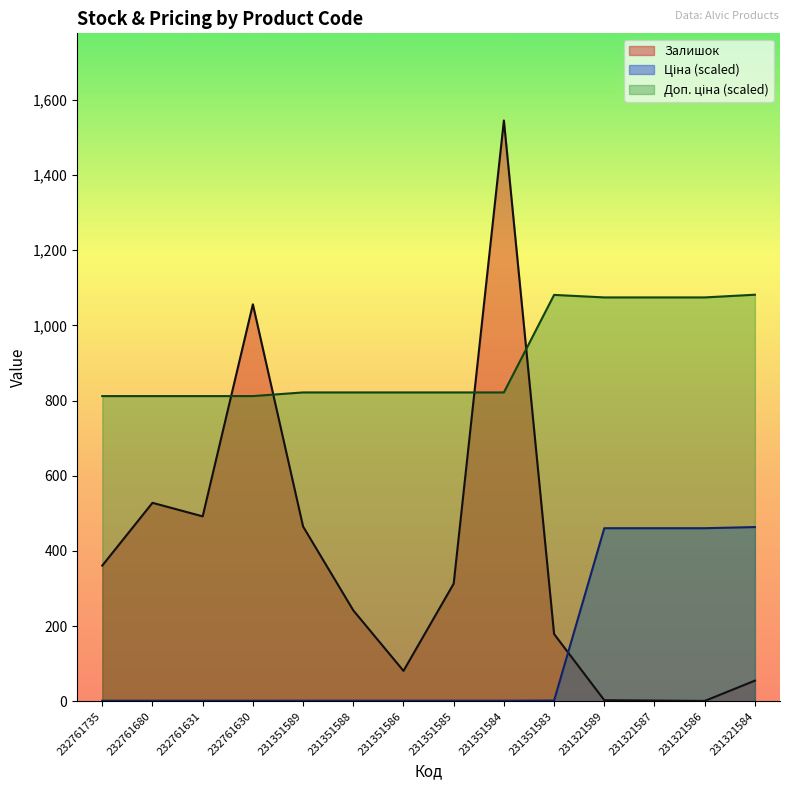

At how many categories does at least one series exceed 950?

7